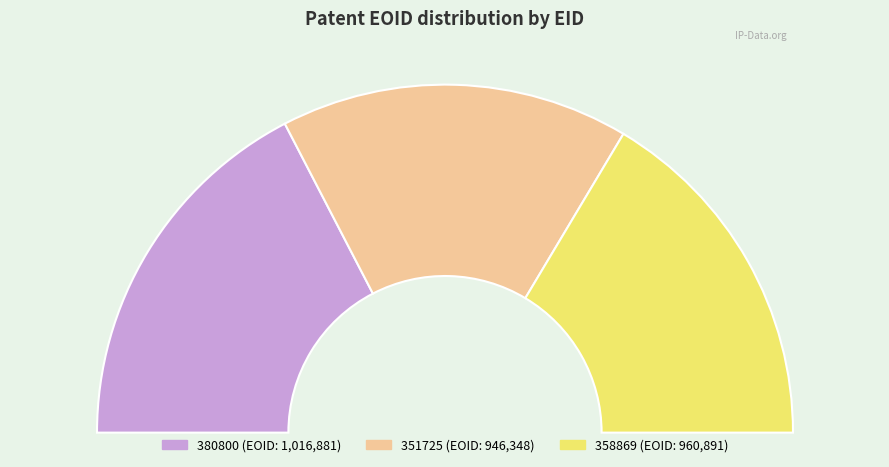

What percentage is NOT represented by 380800?

65.2%